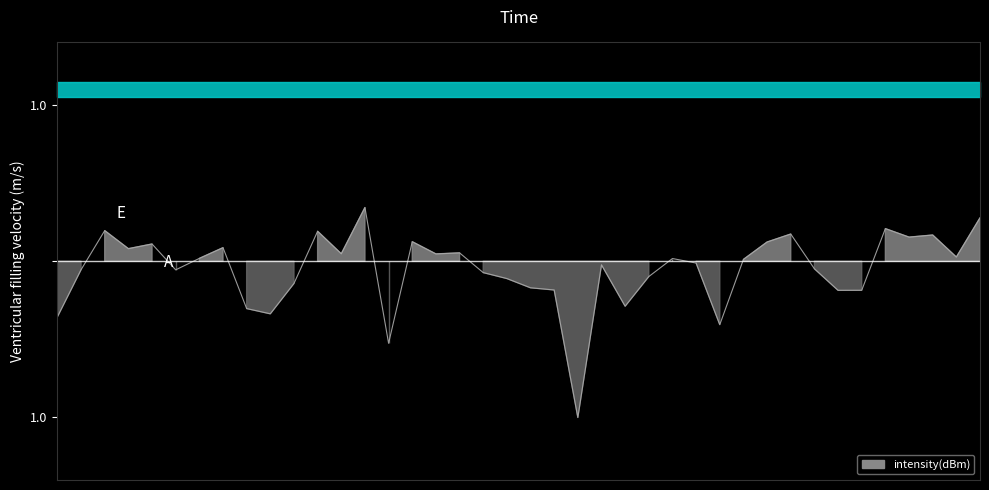

How many points are higher than both their immediate neighbors (excluding endpoints)?

12